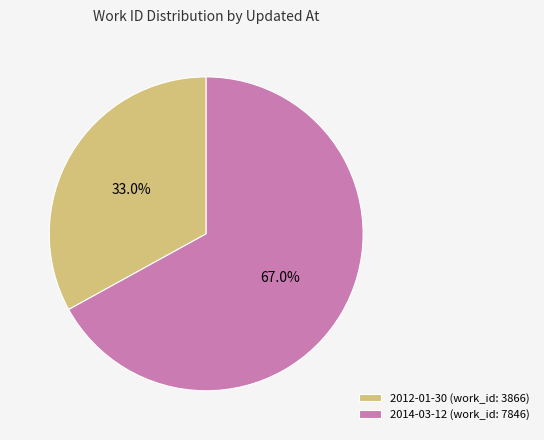

Is there any slice that represents more than half of the pie?

Yes